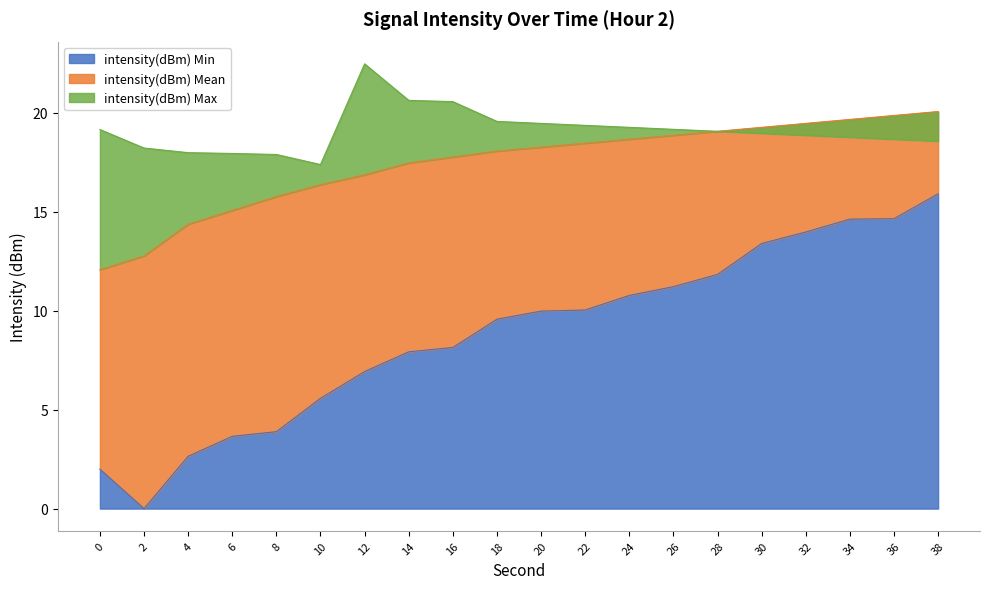

Where is intensity(dBm) Min nearest to the value 7?

12